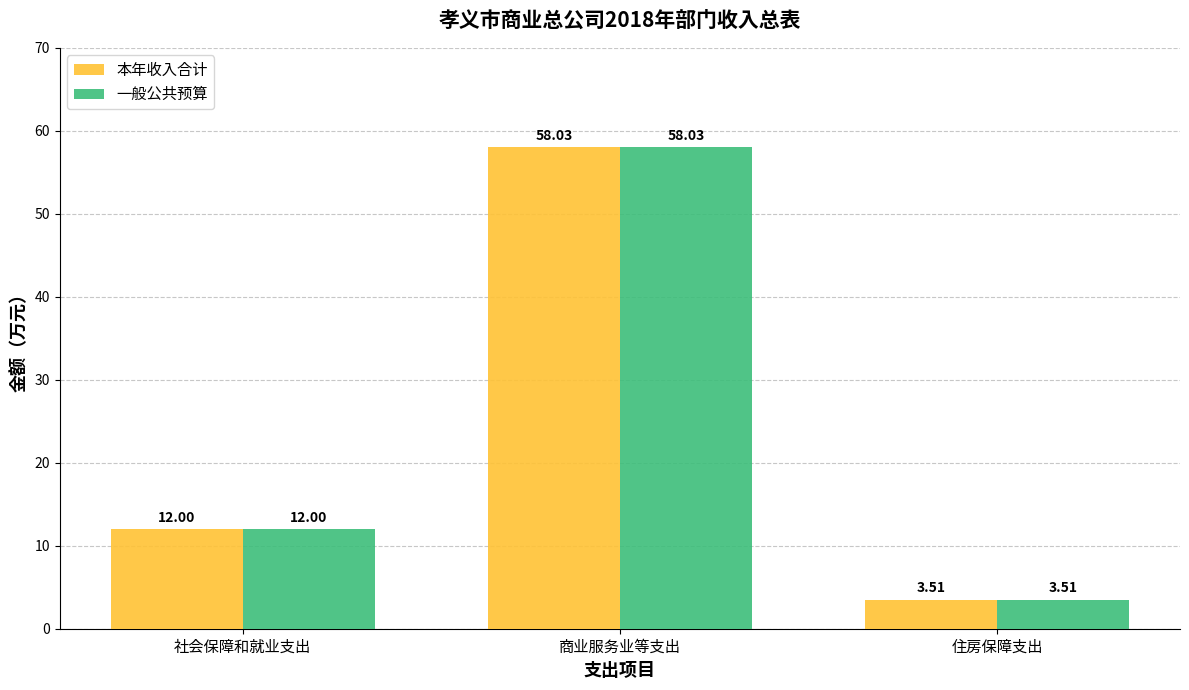

Is it true that 一般公共预算 equals 12.0 at 社会保障和就业支出?

True